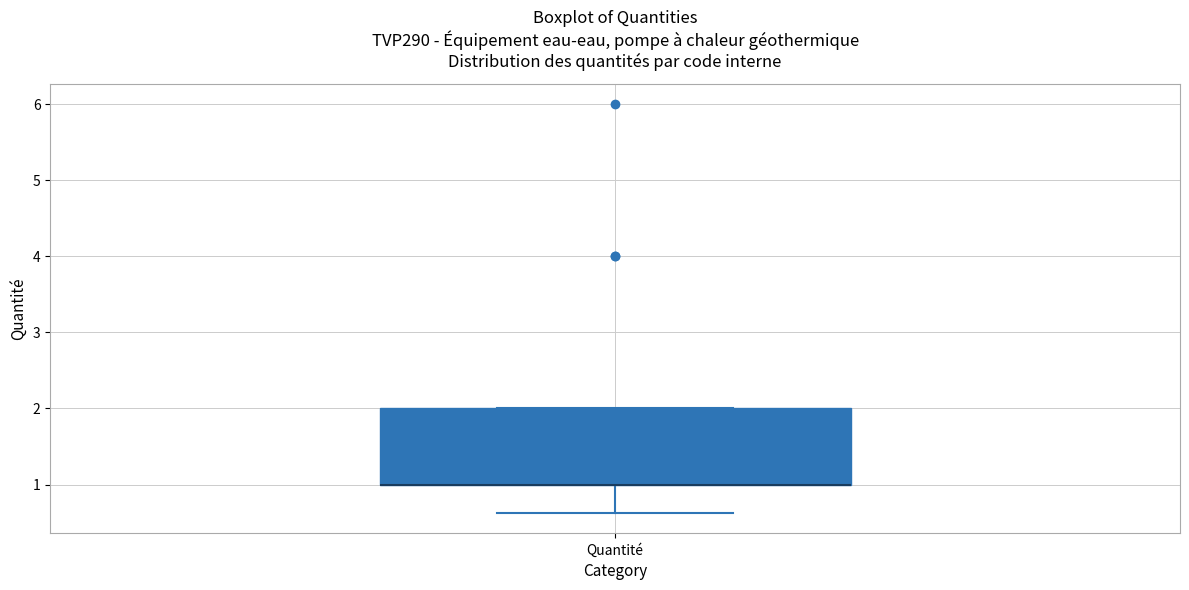

Transcribe this box plot: give where the median line is, the range the box spans, and where the two whiskers end, as read against the y-axis. The values are not printed on the chart, so give them approximately, as read against the axis.

median 1.0 (drawn on the box's lower edge), box 1.0 to 2.0, whiskers 0.6 to 2.0